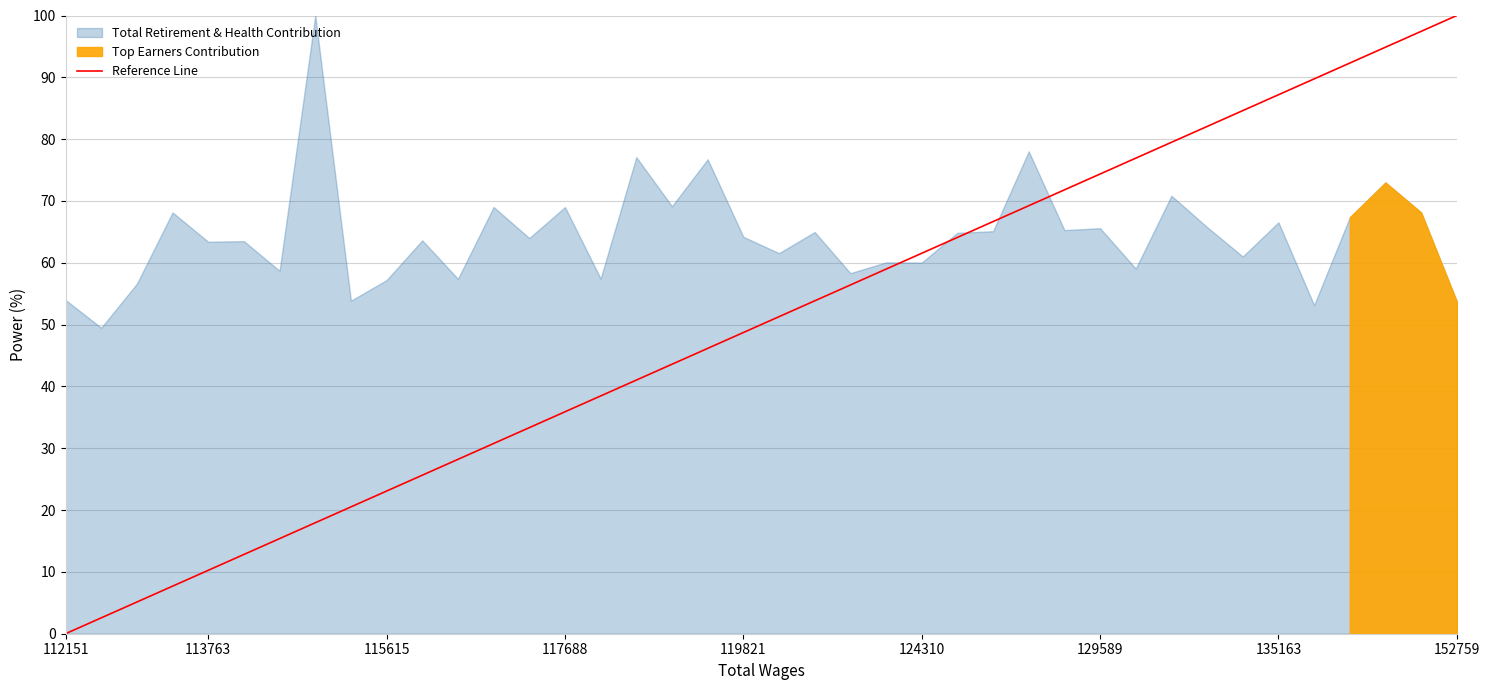

Which label corresponds to the smallest value in the chart?

112151